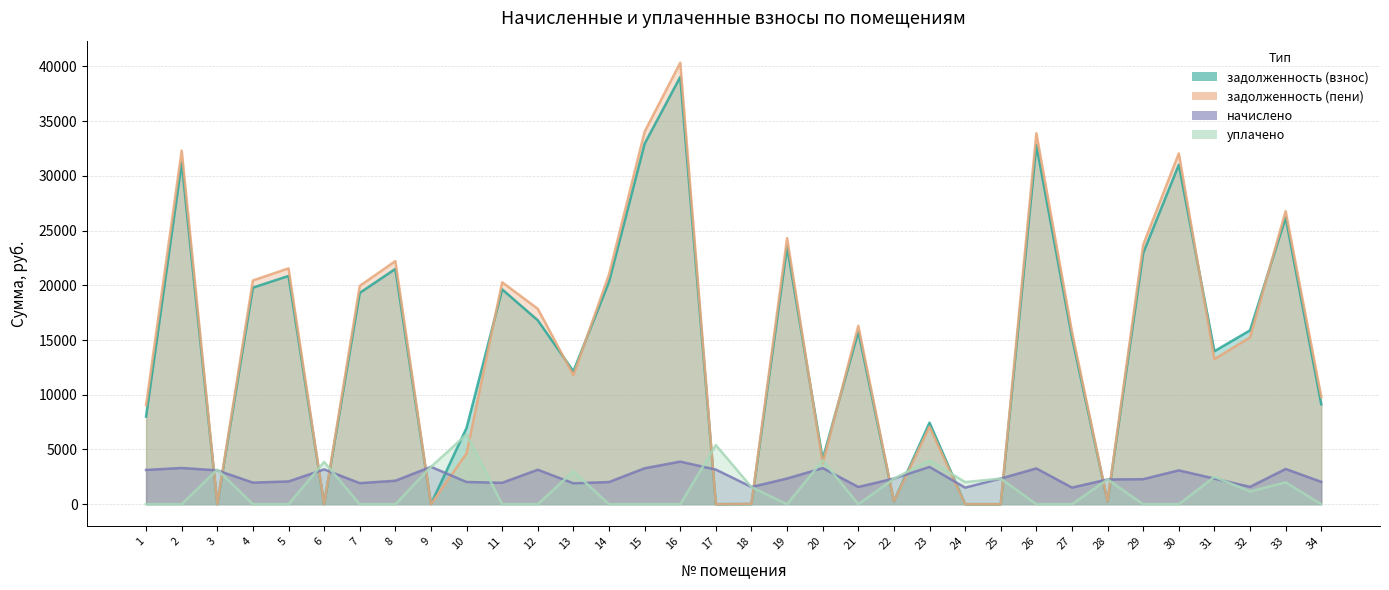

At which category is the sum across all series the highest?

16